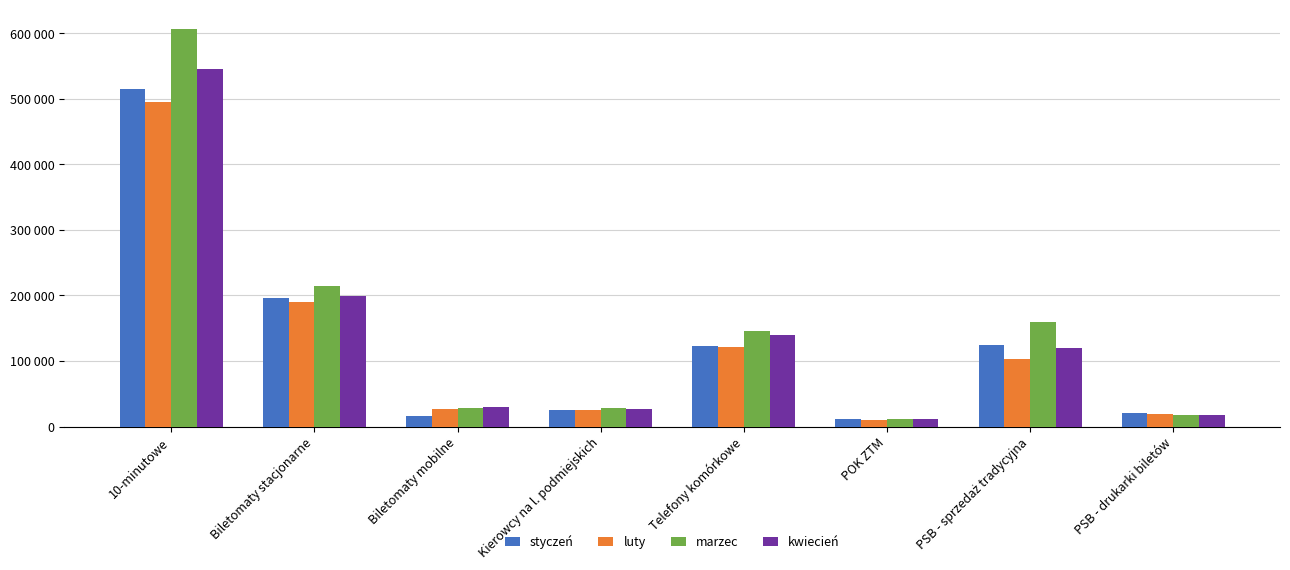

Is the value of luty at PSB - drukarki biletów greater than the value of kwiecień at Telefony komórkowe?

No